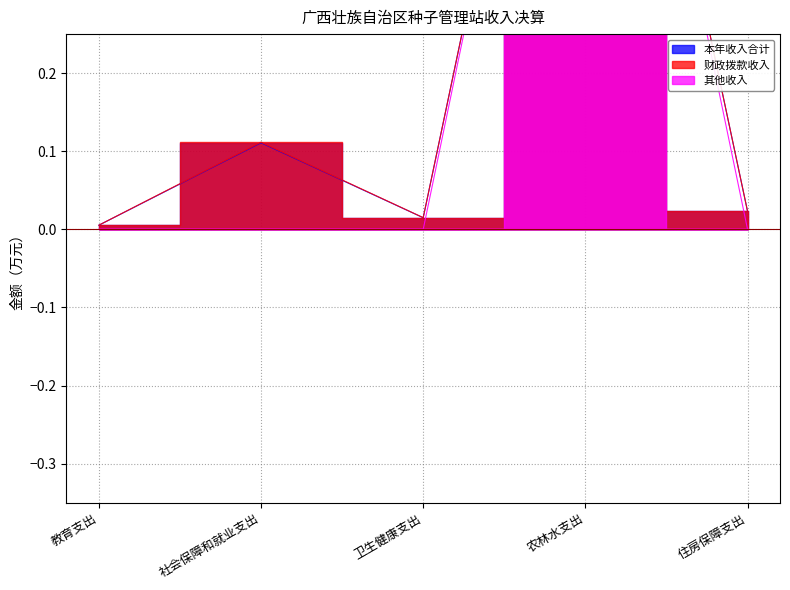

What is the difference between the maximum and second lowest values in the 其他收入 series?

1.0